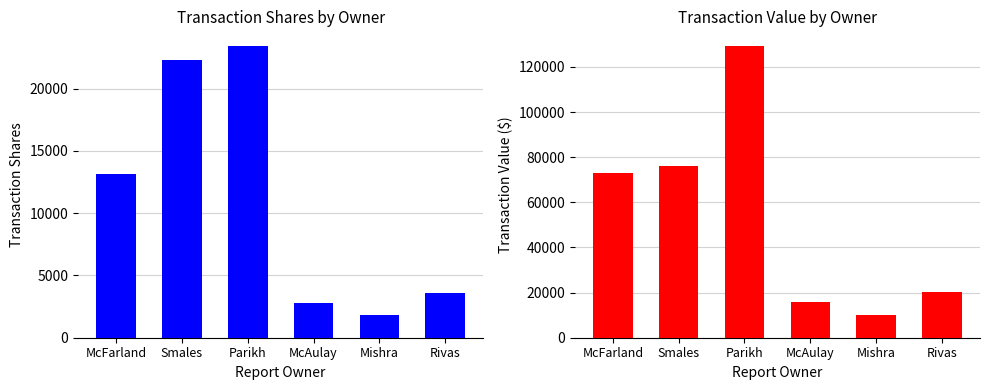

What is the highest value of the Transaction Value series?

129282